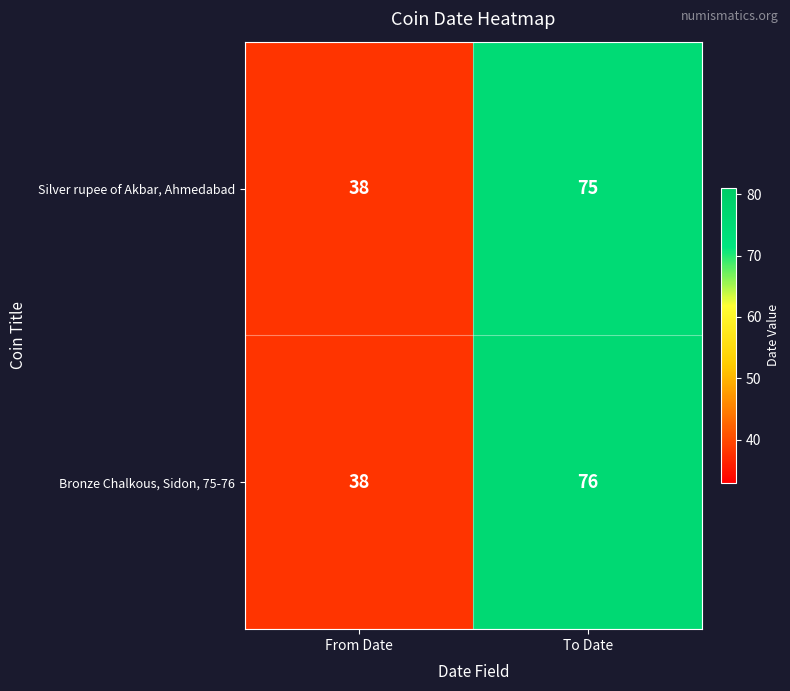

At how many categories does at least one series exceed 65?

1